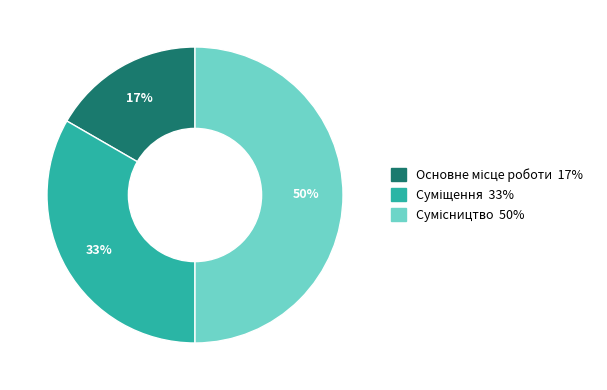

To the nearest percent, what is the average slice percentage?

33%